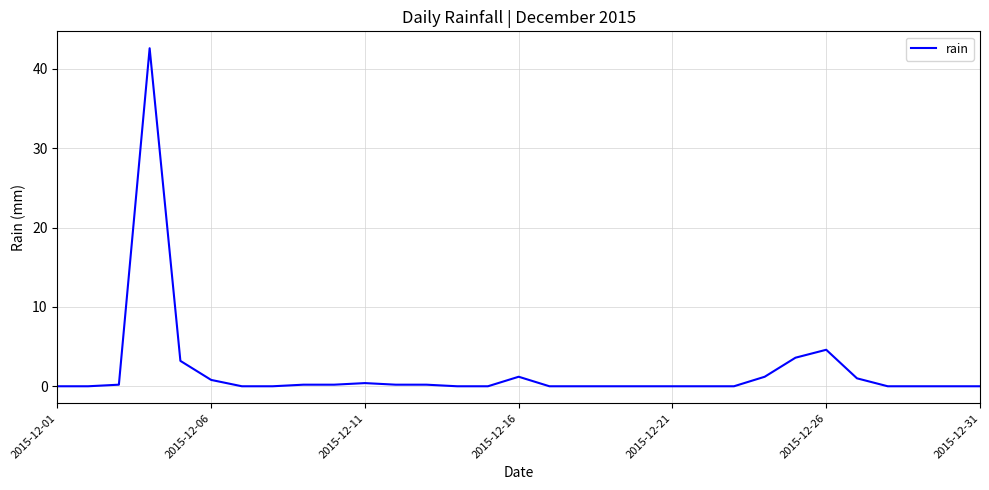

What is the greatest value displayed?

42.6